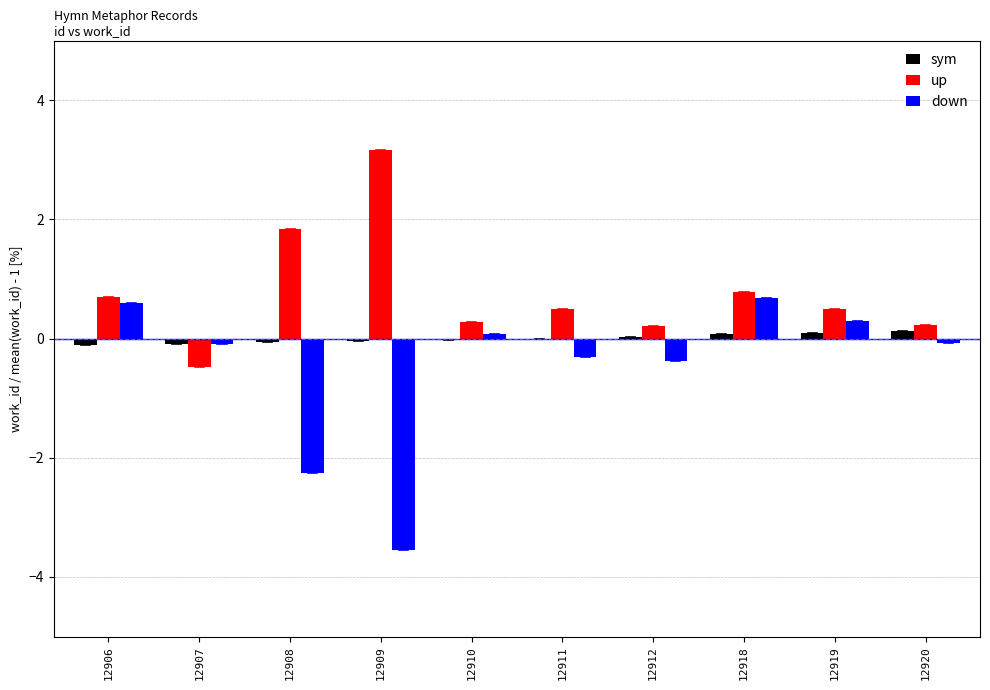

The down series shows -0.1 at 12920. True or false?

True